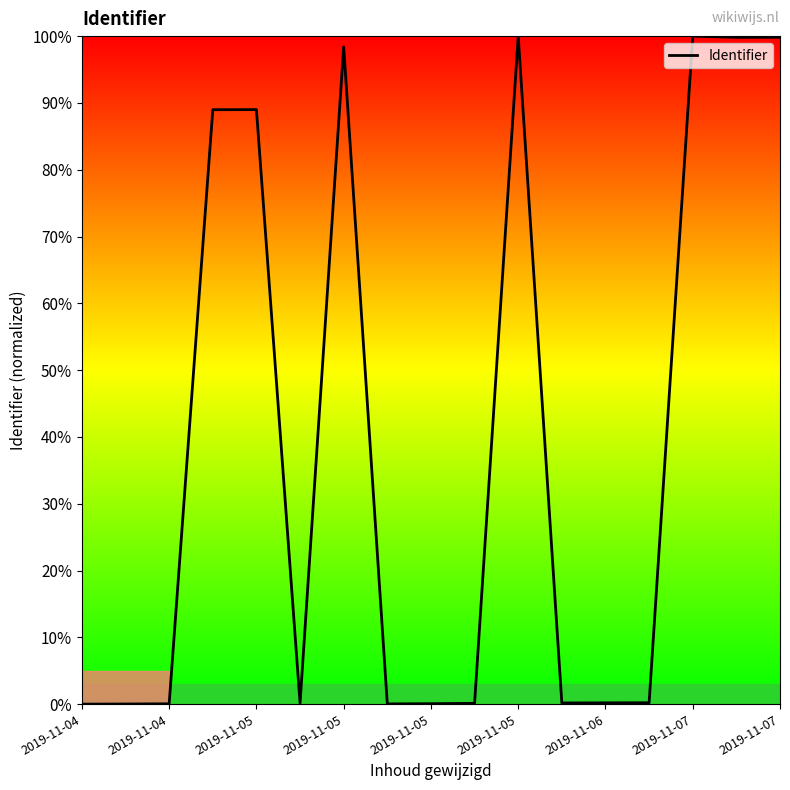

What is the maximum value shown in the chart?

100.0